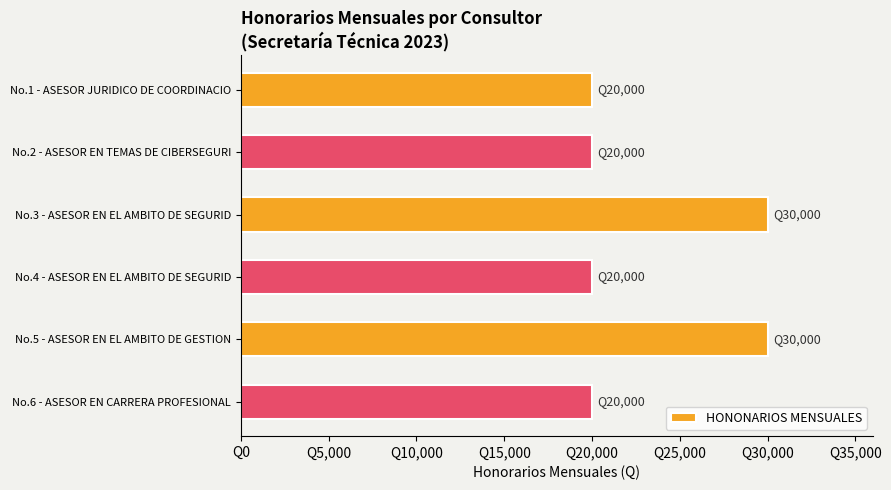

What is the greatest value displayed?

30000